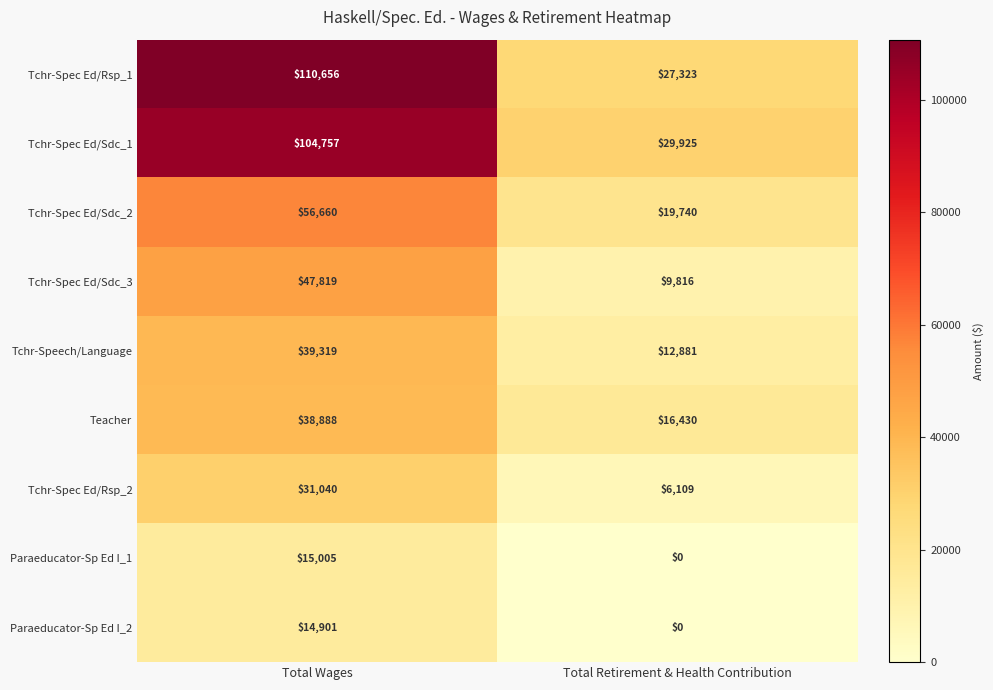

Is it true that Paraeducator-Sp Ed I_2 equals 14901 at Total Wages?

True